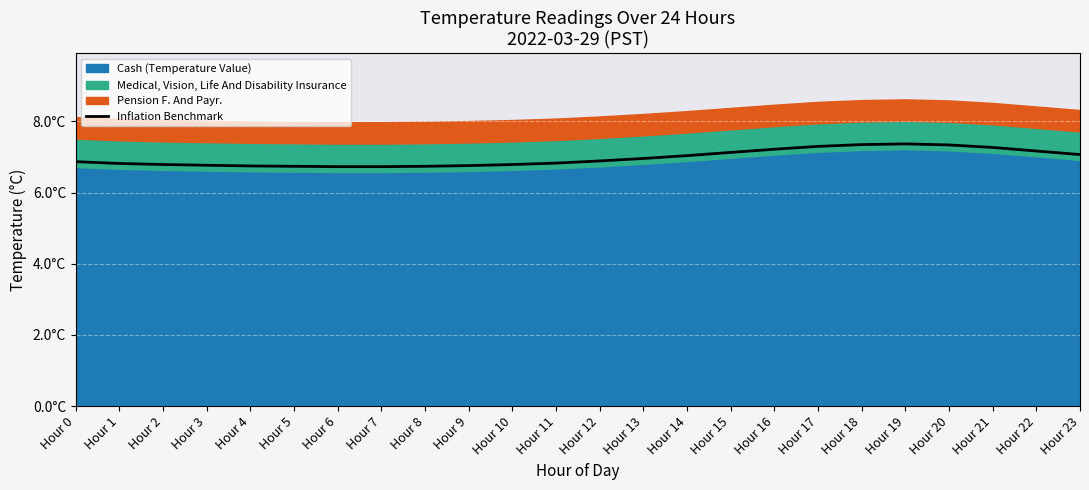

Approximately how many times larger is the value at Hour 20 compared to Hour 12?

1.1